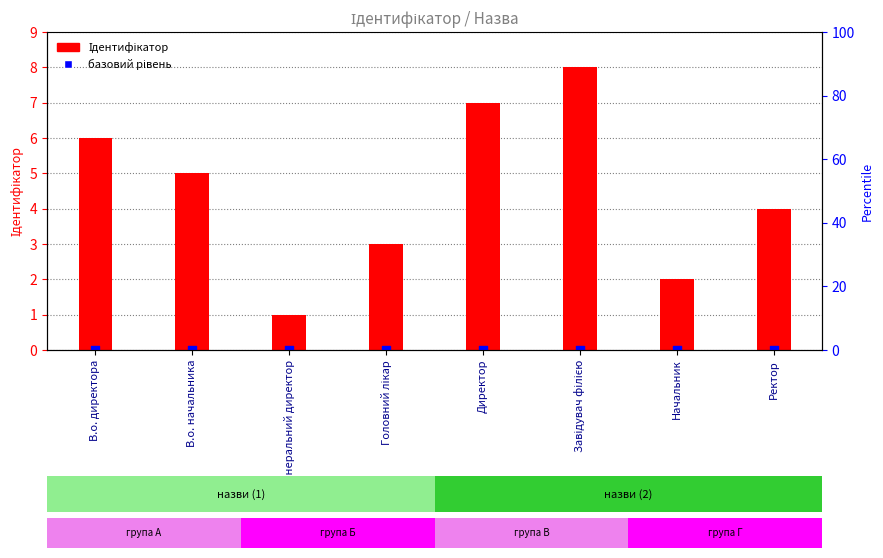

Which series reaches the maximum Y coordinate?

Ідентифікатор